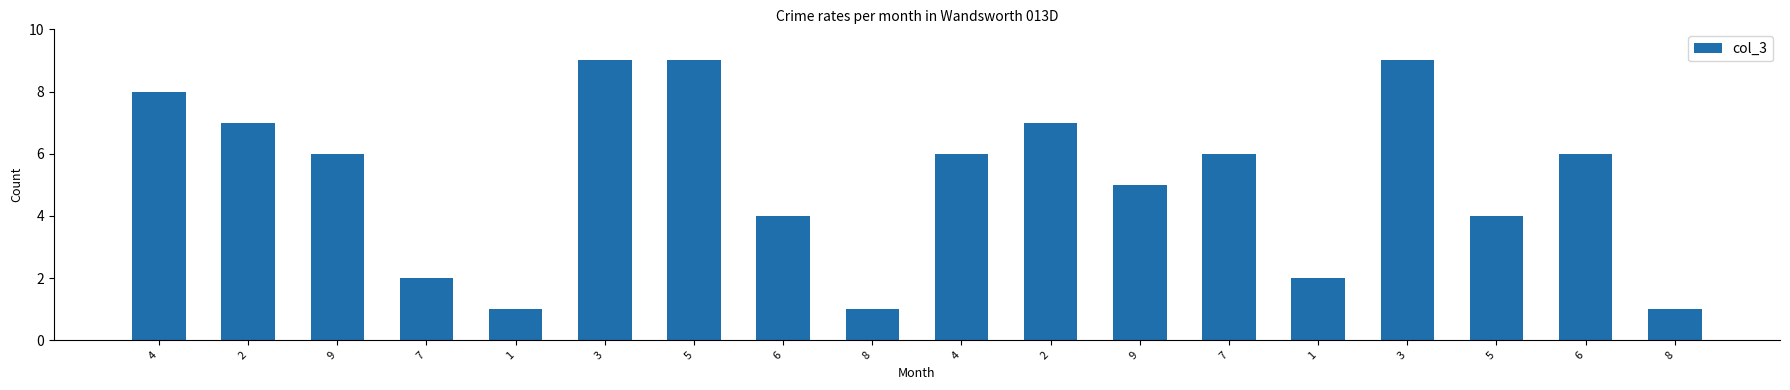

What is the label of the 18th bar from the right?

4